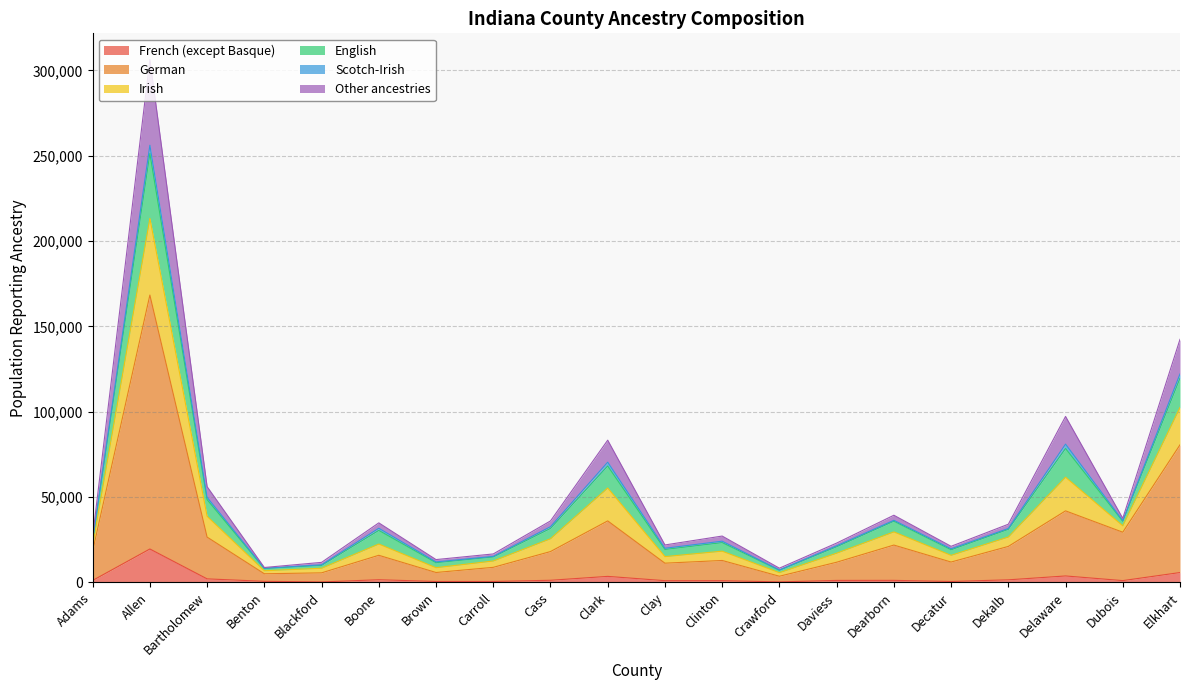

At which category is the sum across all series the highest?

Allen